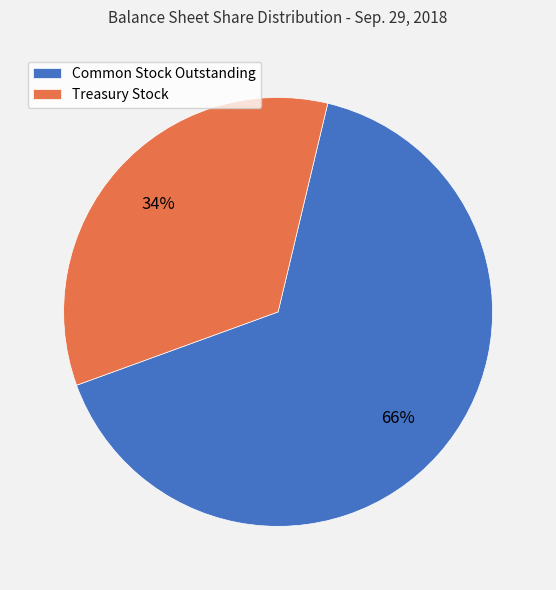

The Treasury Stock slice represents 34% of the pie. True or false?

True